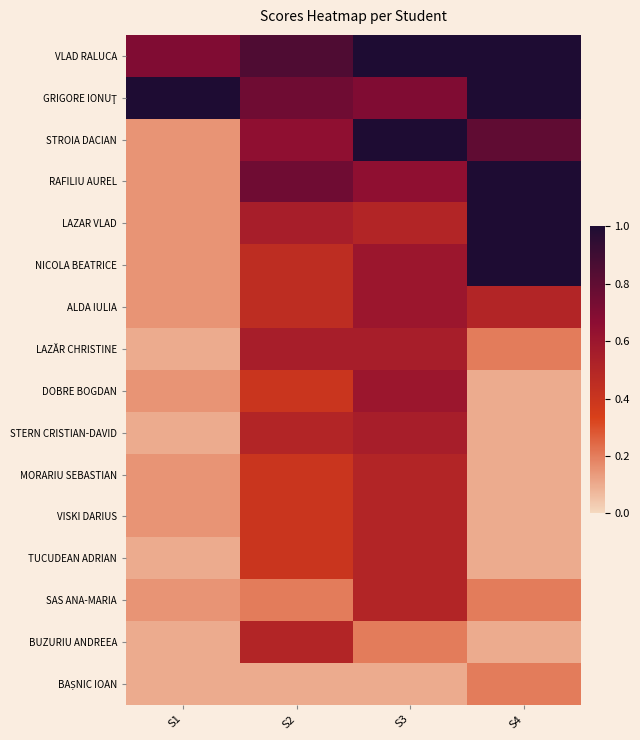

How many data points does each series have?

4